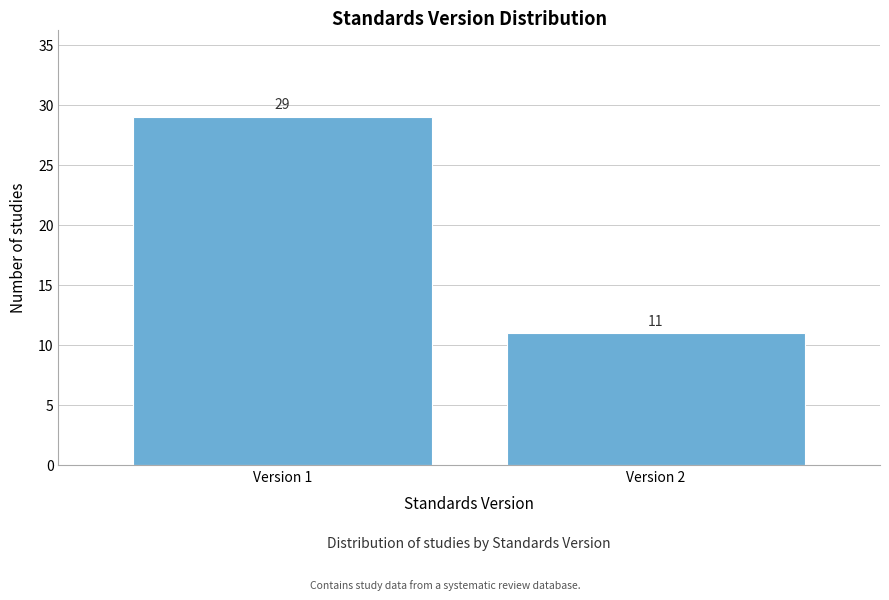

Reading right to left, transcribe all the data shown in this chart.

Version 2=11	Version 1=29